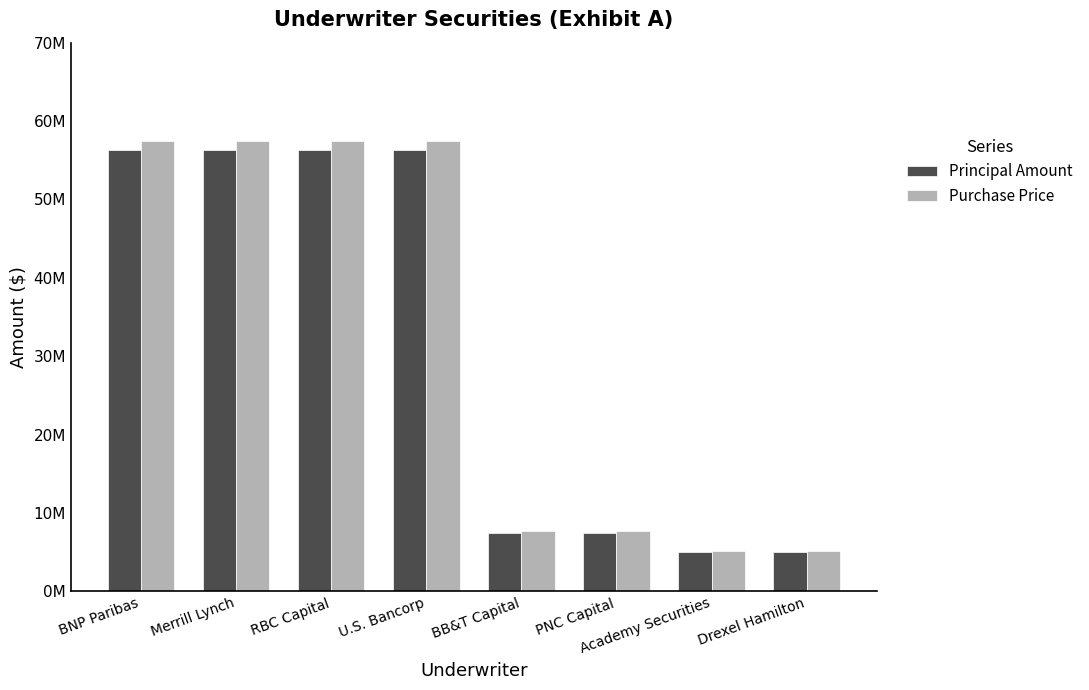

At which label is Purchase Price closest to 31291553?

BB&T Capital